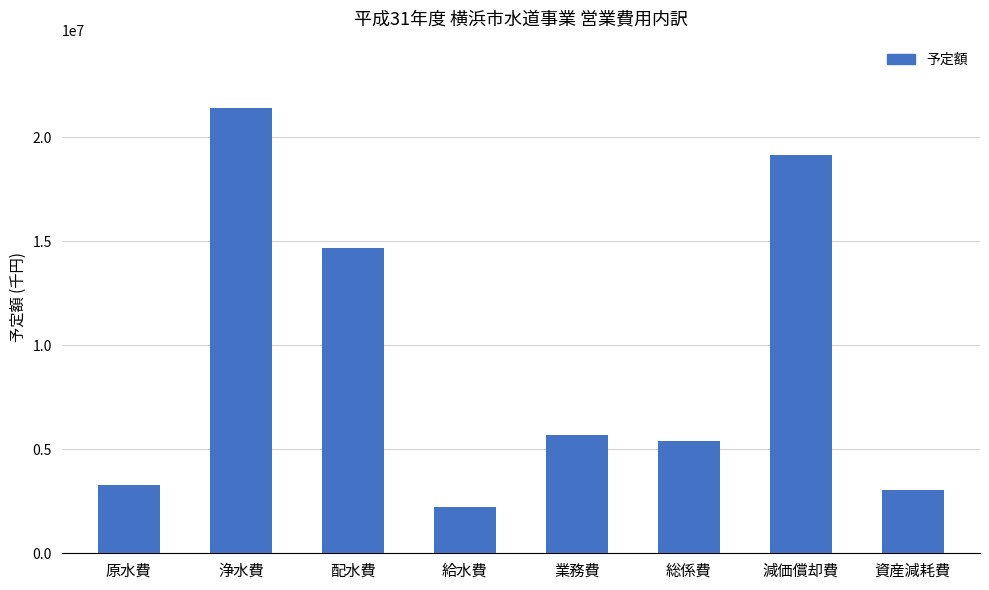

The value at 浄水費 is 21435004. True or false?

True